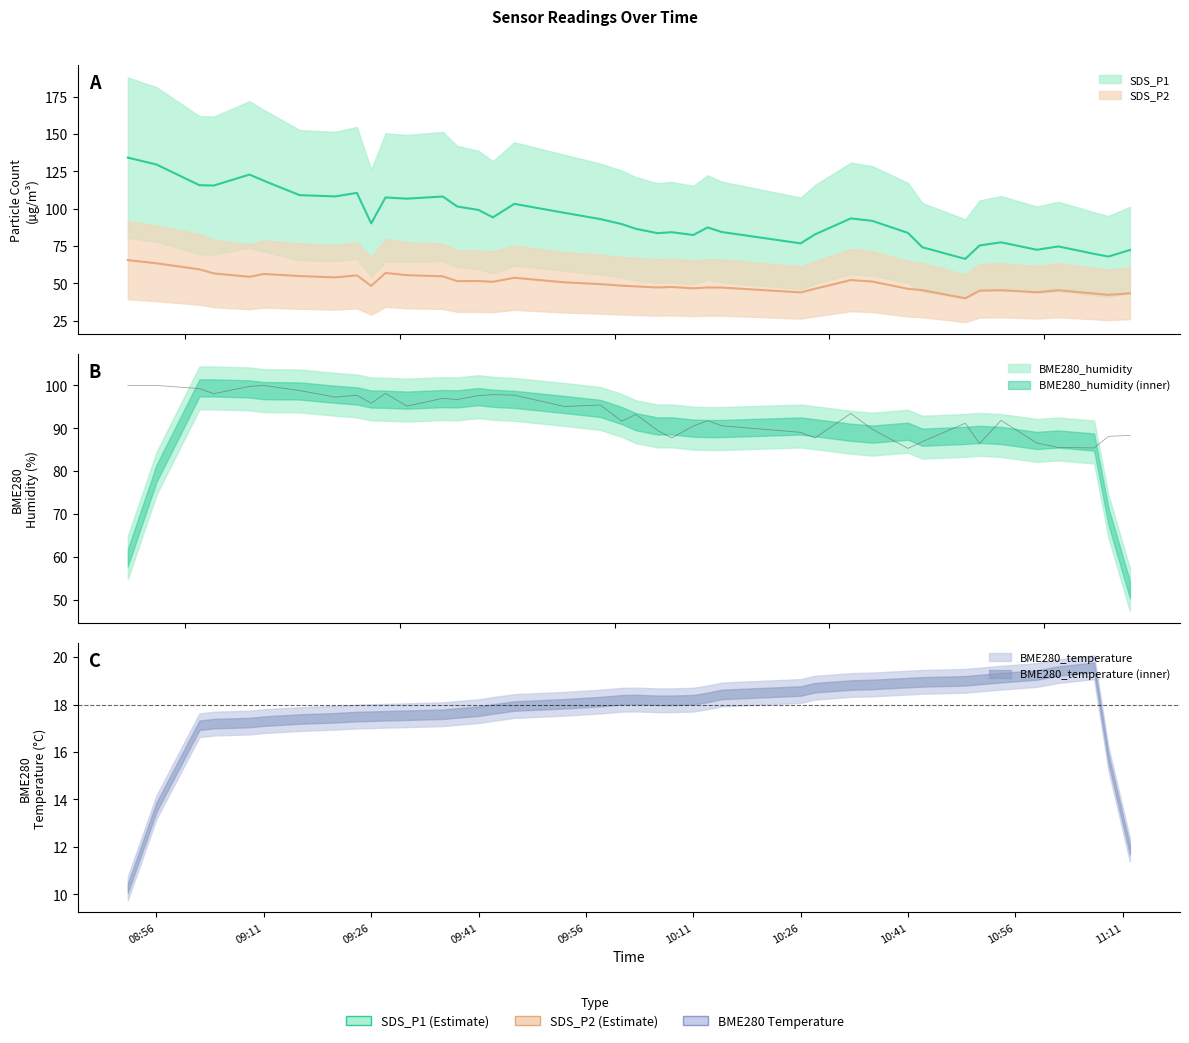

What is the spread (max minus min) of values at 2023/05/07 09:46?

49.6